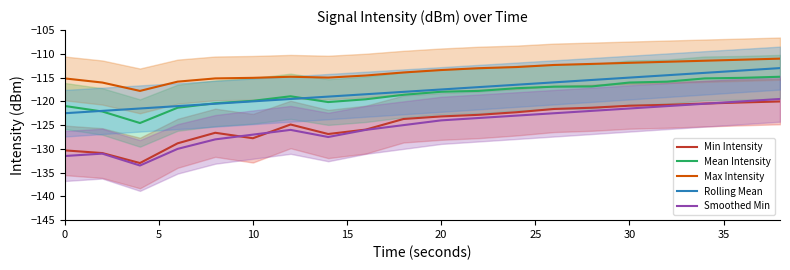

True or false: Smoothed Min and Rolling Mean cross at least once.

False